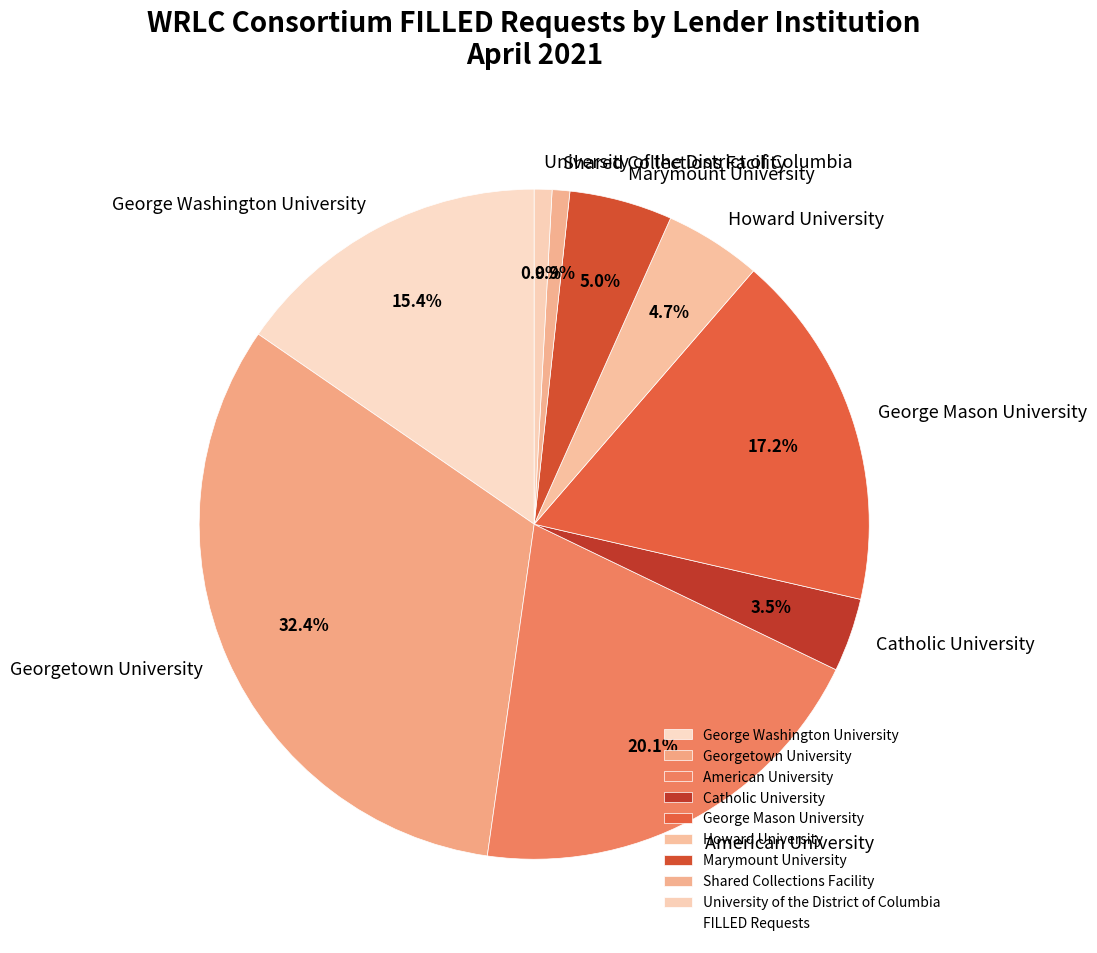

Is the sum of Marymount University and George Washington University greater than half?

No